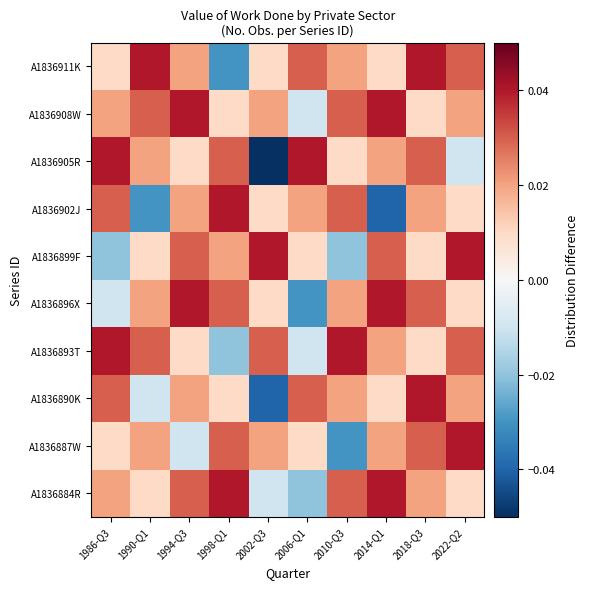

Which has a higher value, 2022-Q2 or 2018-Q3?

2018-Q3